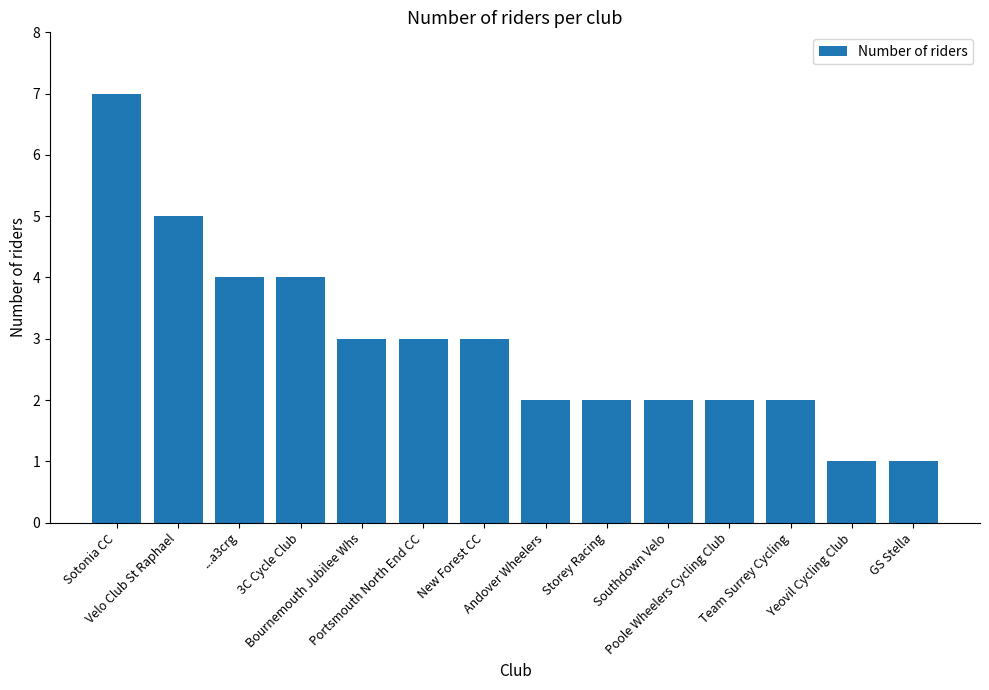

Count the number of data series in this chart.

1